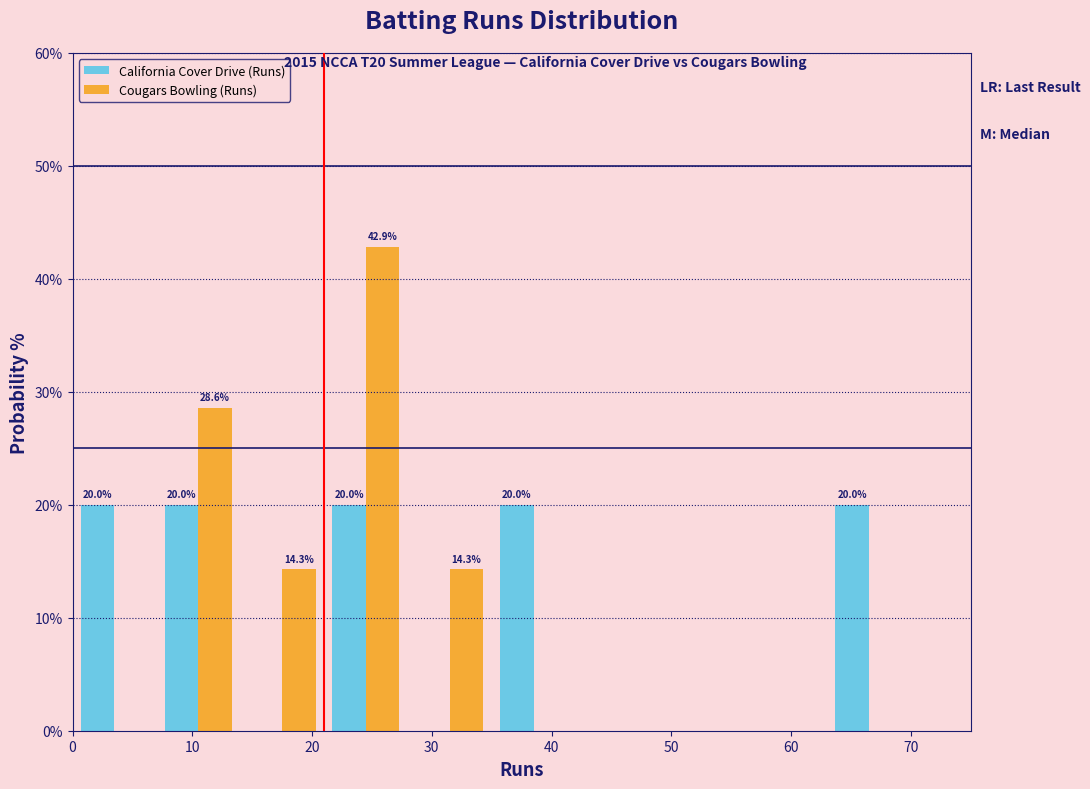

In the Cougars Bowling (Runs) series, which range on the x-axis has the tallest bar?

21 to 28